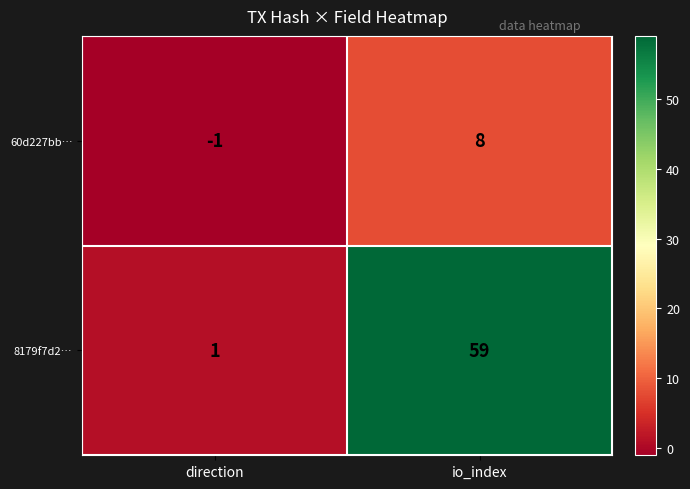

Which series has the widest spread of values?

8179f7d2…